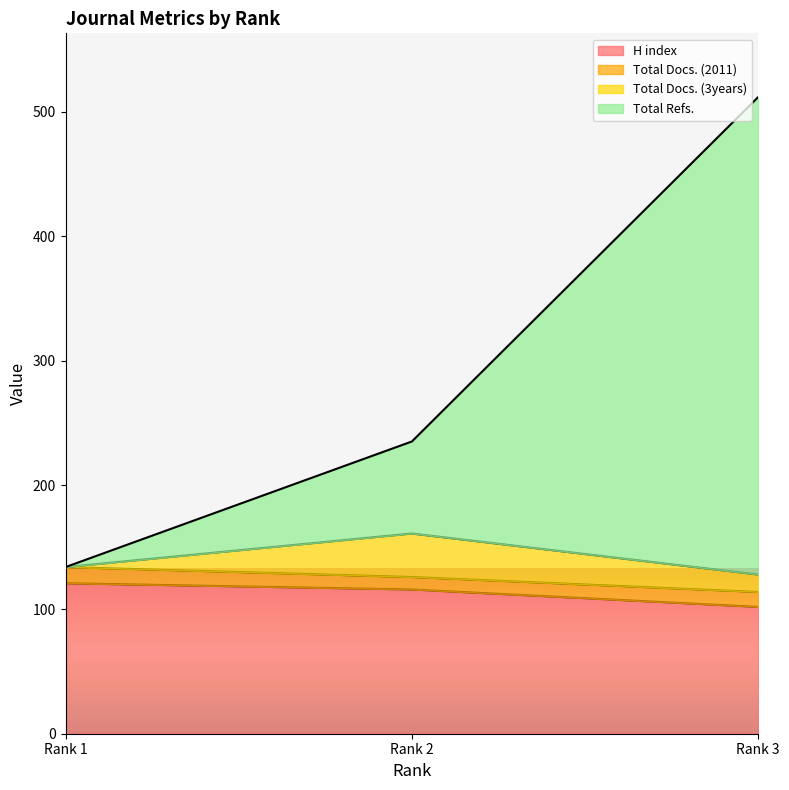

Which category has the highest value in the Total Refs. series?

Rank 3